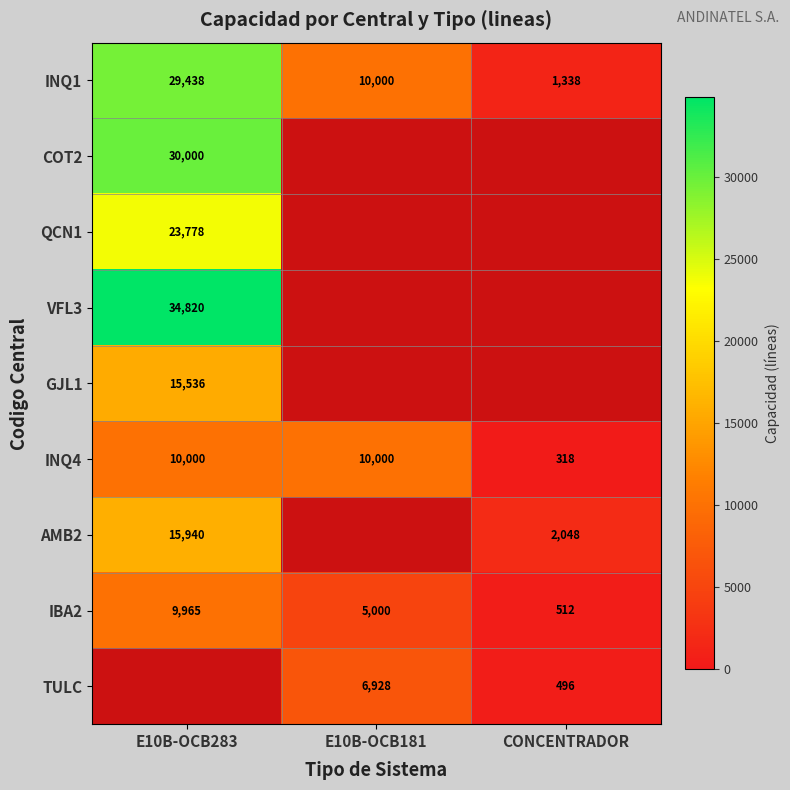

What is the greatest value displayed?

34820.0